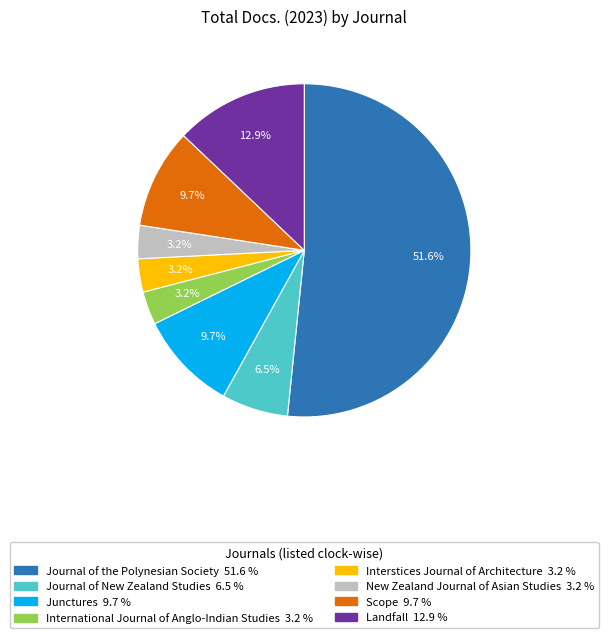

Is it true that Scope is 10% of the pie?

True